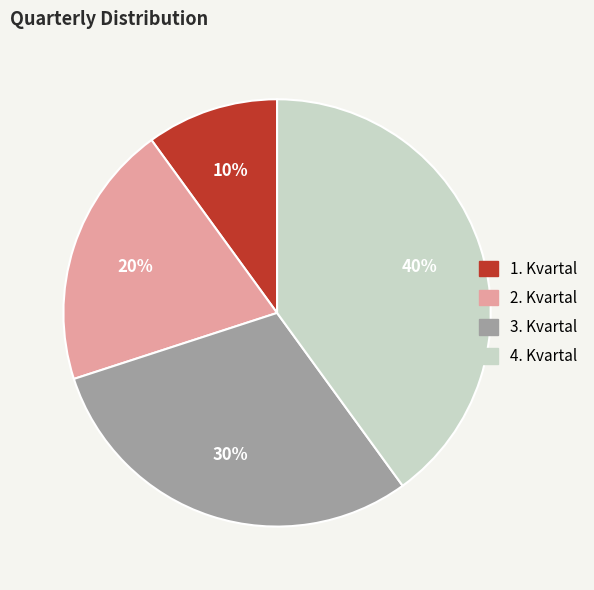

How many slices are in this pie chart?

4